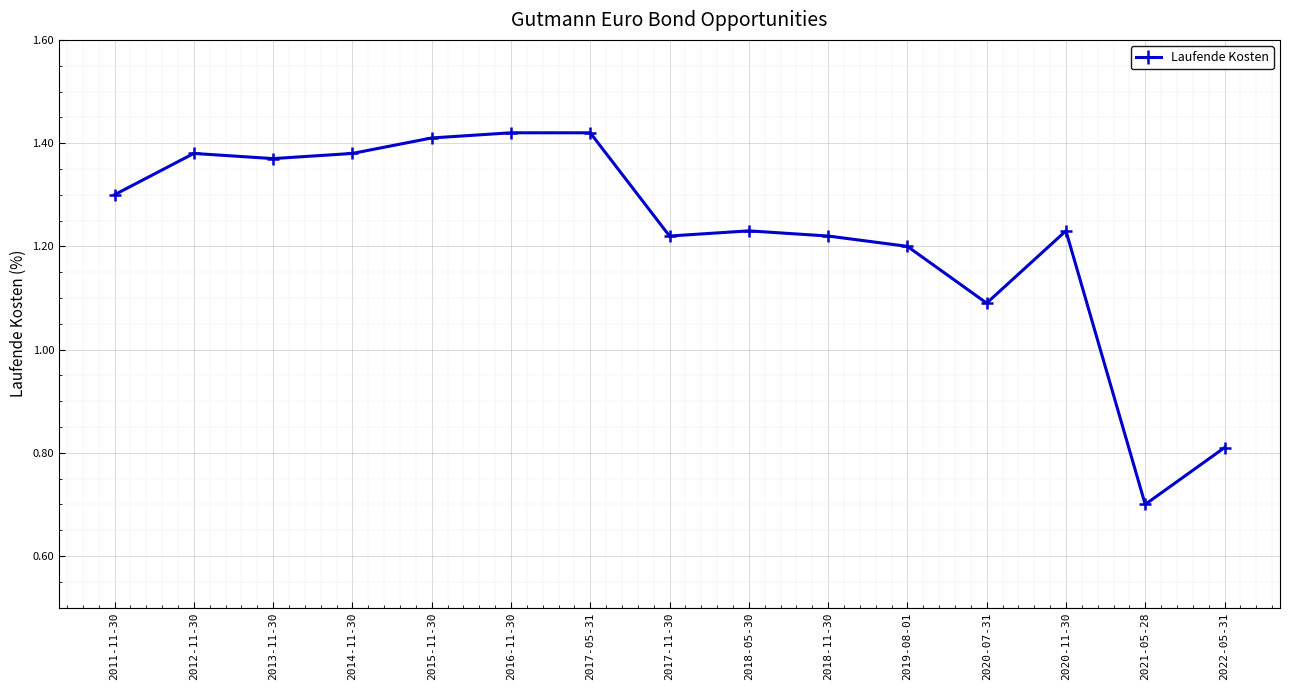

Read the value at 2022-05-31.

0.8